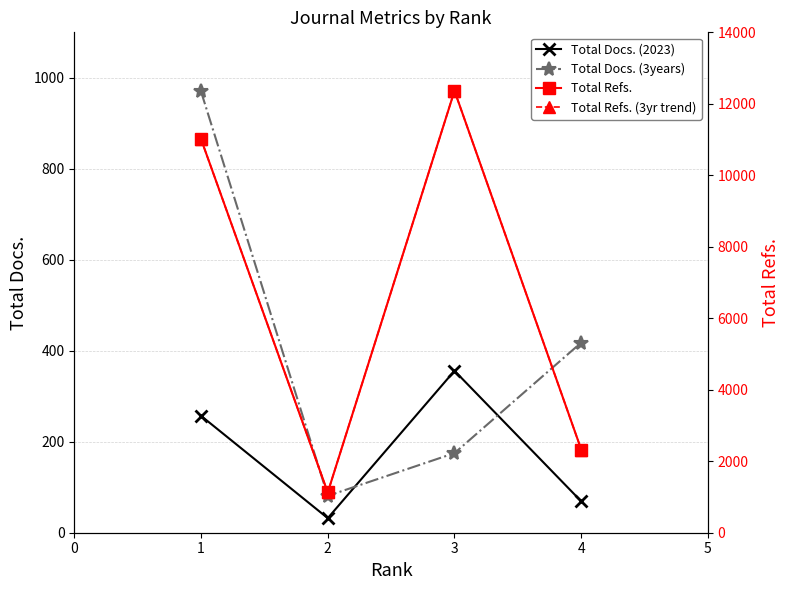

Is this an area chart (filled region under the line)?

No